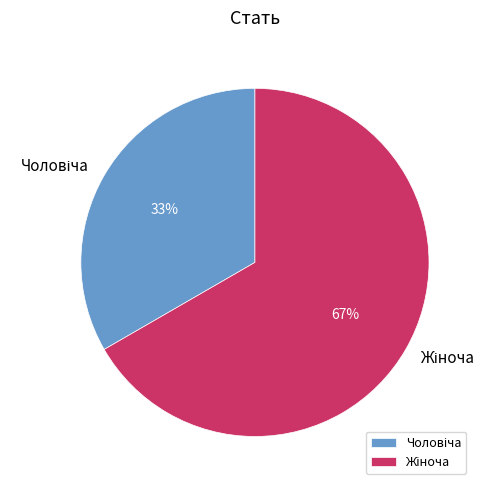

To the nearest percent, what is the average slice percentage?

50%